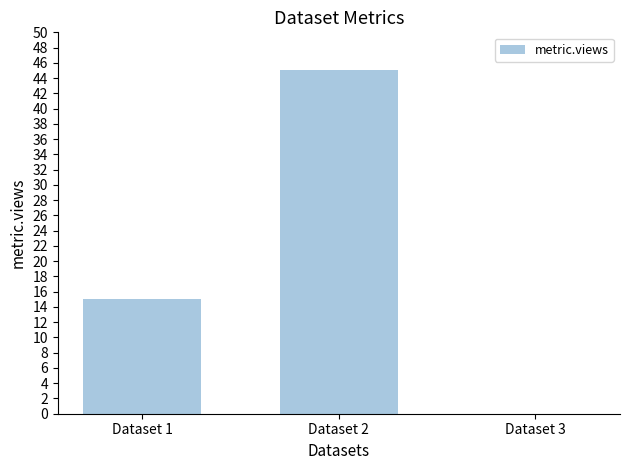

Reading right to left, what are all the values shown in this chart?

Dataset 3=0	Dataset 2=45	Dataset 1=15